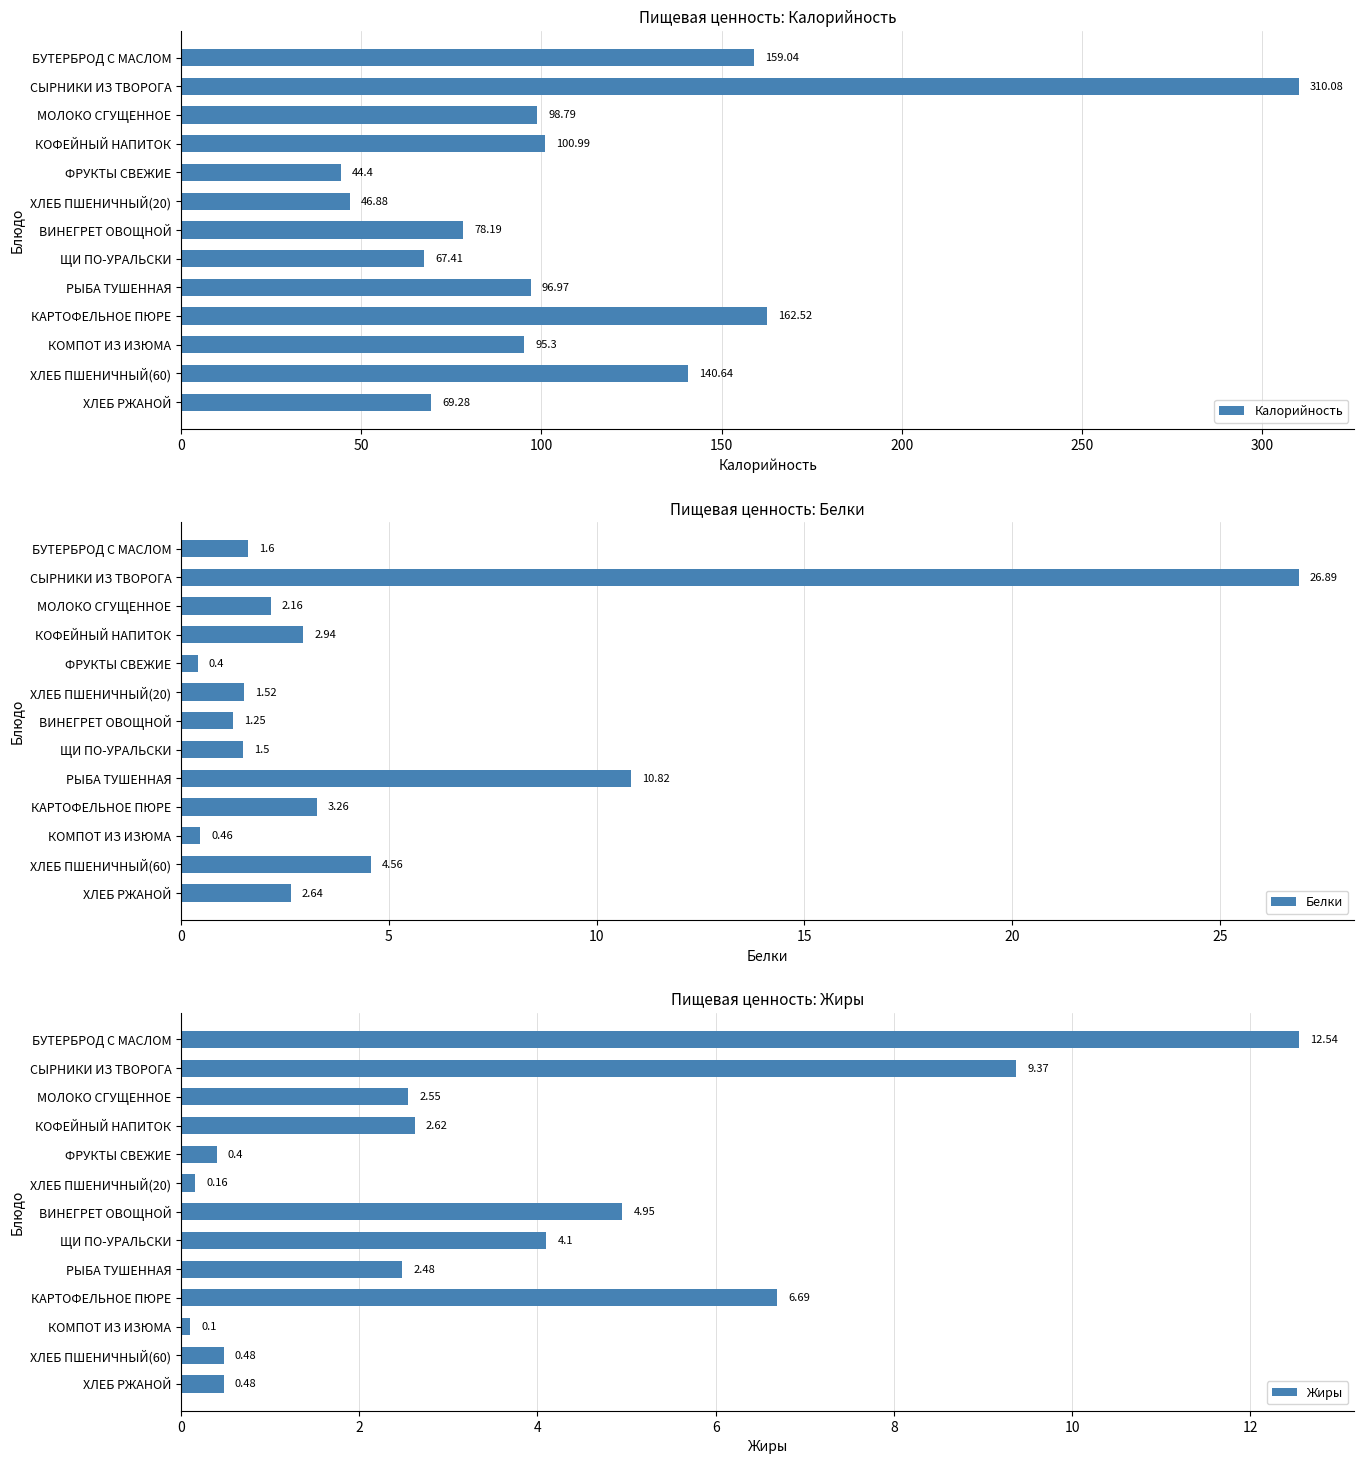

At which label is Калорийность closest to 177?

КАРТОФЕЛЬНОЕ ПЮРЕ